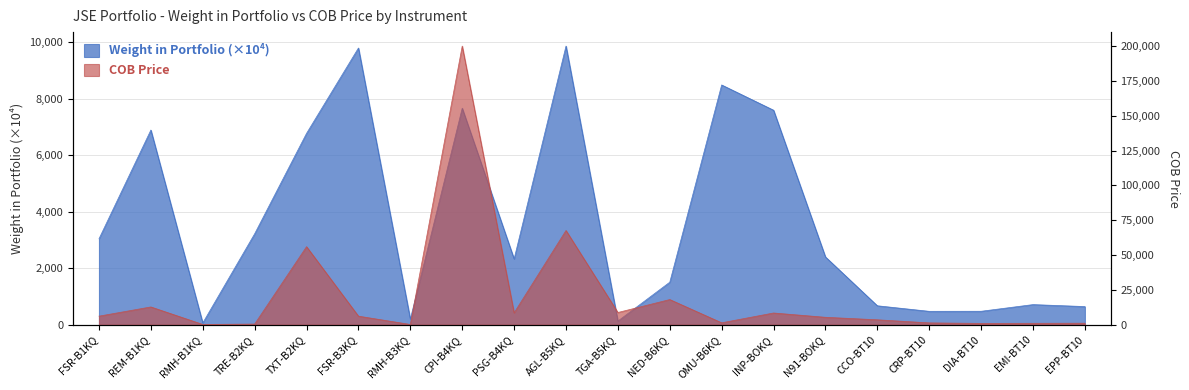

What is the difference between the second highest and minimum values in the weight_in_portfolio series?

9742.4